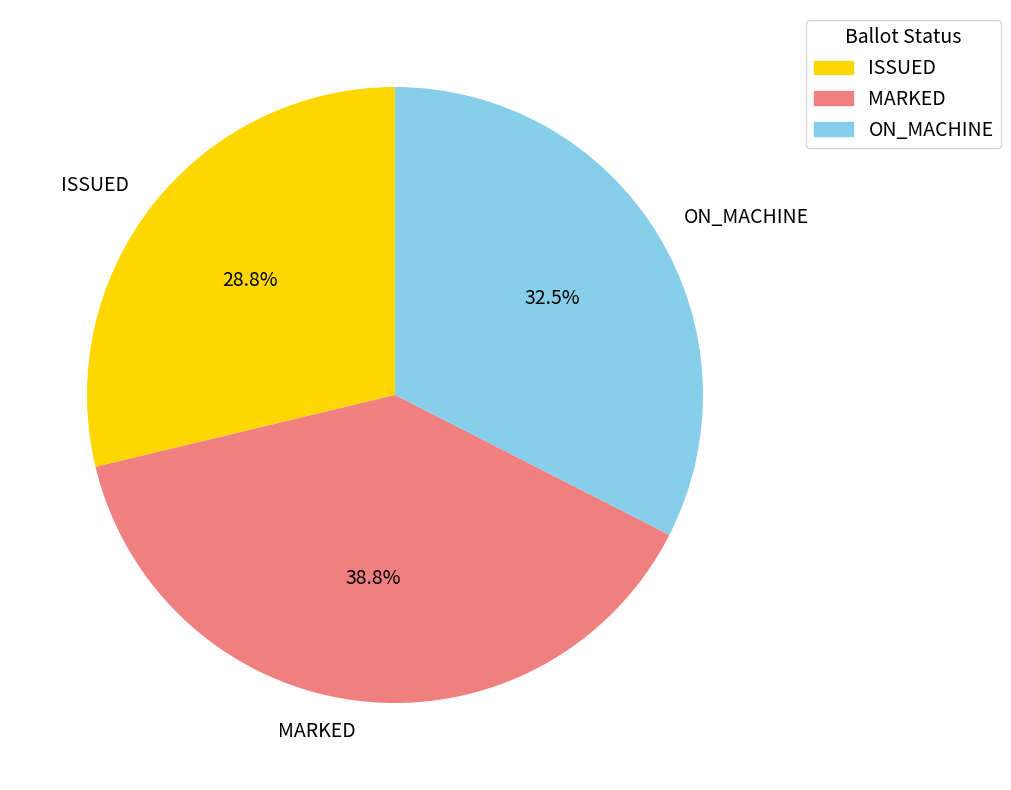

Rank the categories by value from highest to lowest.

MARKED, ON_MACHINE, ISSUED